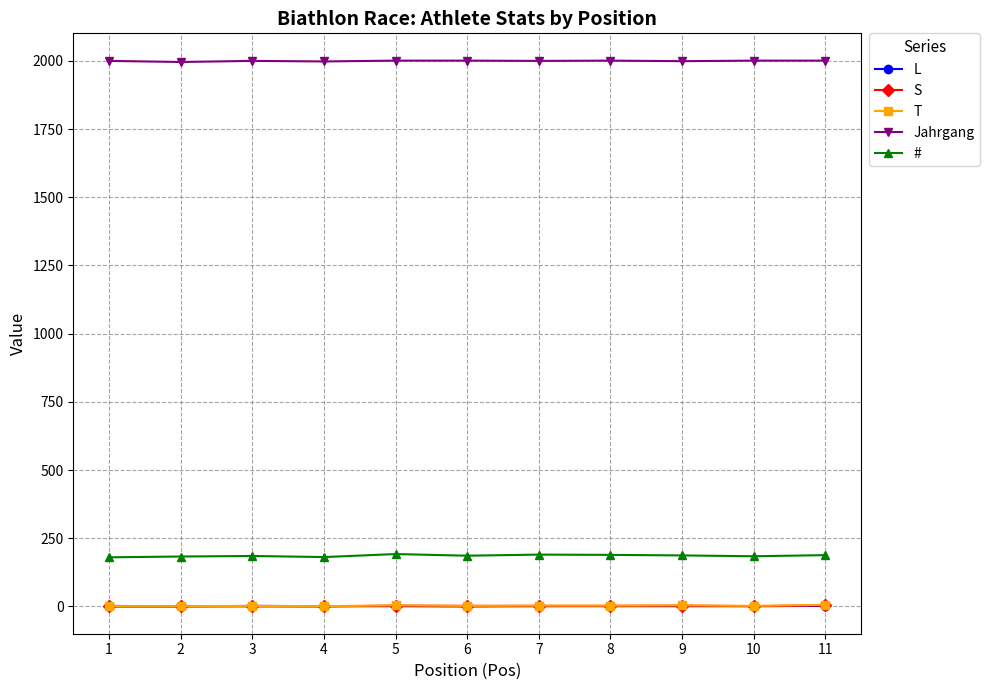

What is the maximum value shown in the chart?

2001